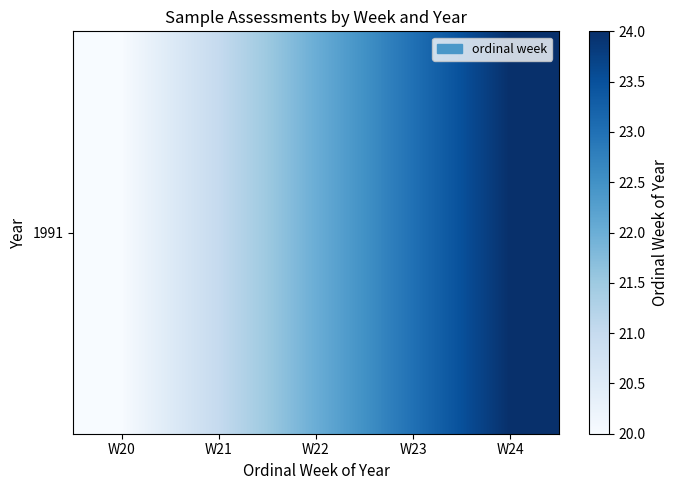

Which label corresponds to the smallest value in the chart?

W20